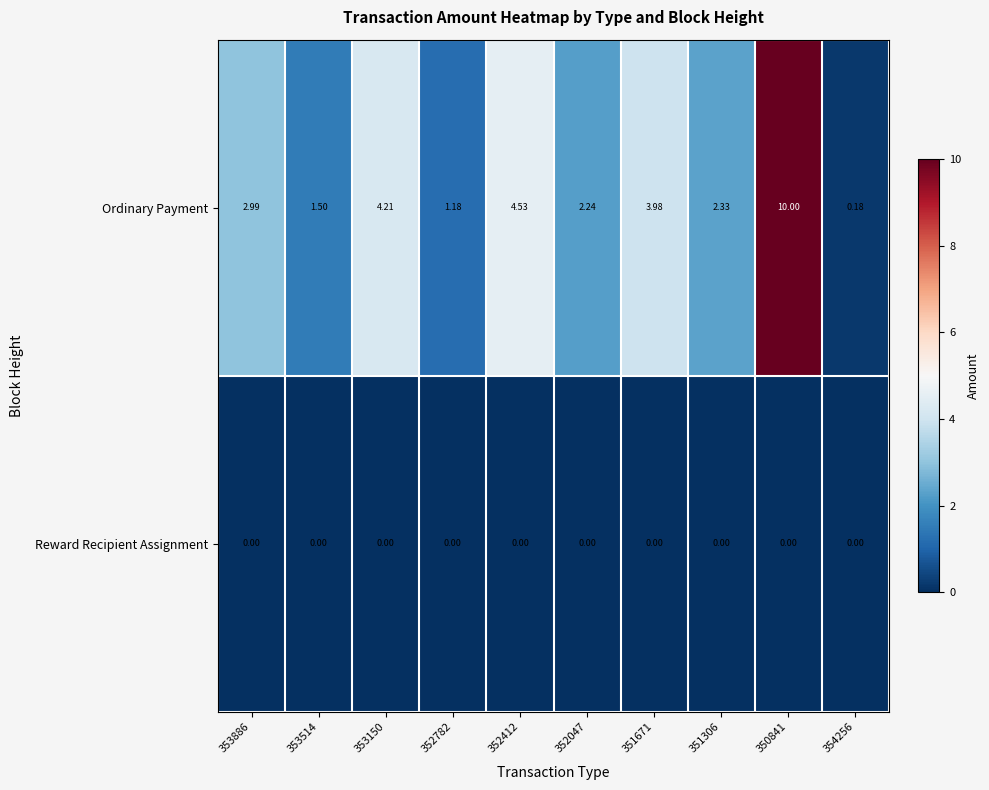

At 350841, list the series in order from largest to smallest.

Ordinary Payment, Reward Recipient Assignment